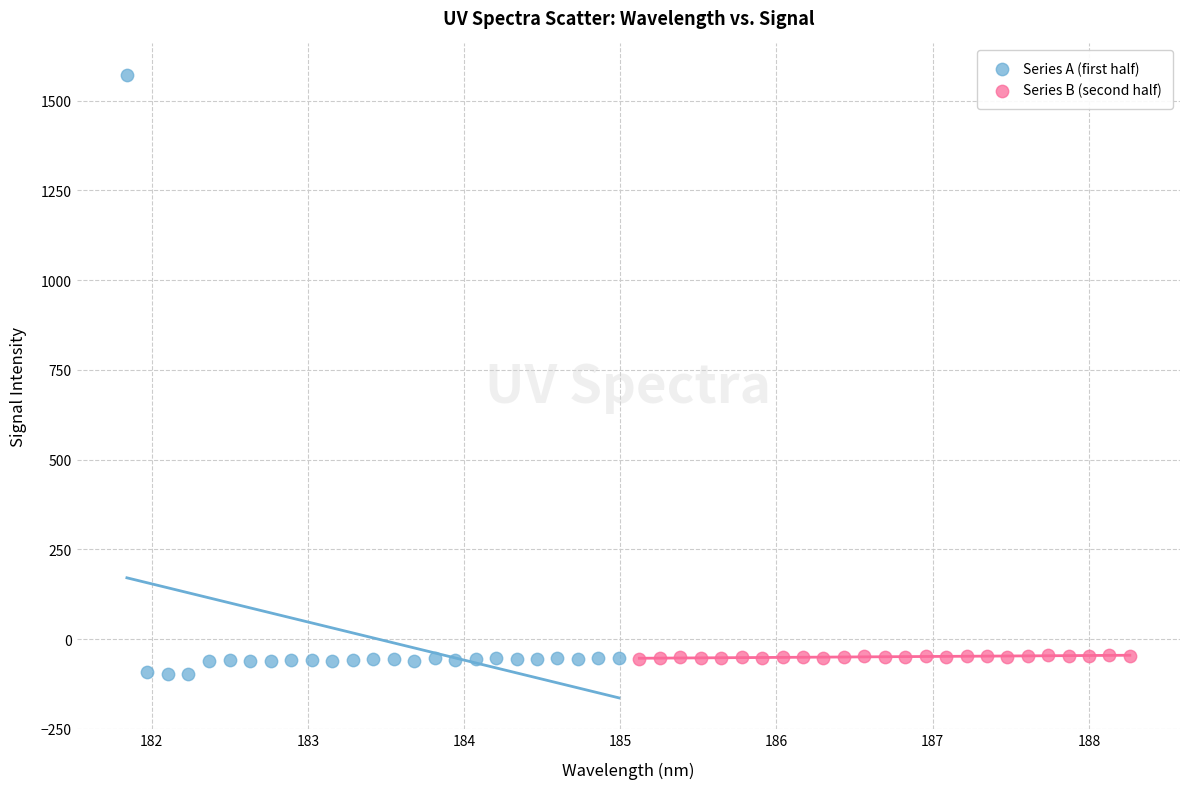

Which series contains the highest Y value?

Series A (first half)